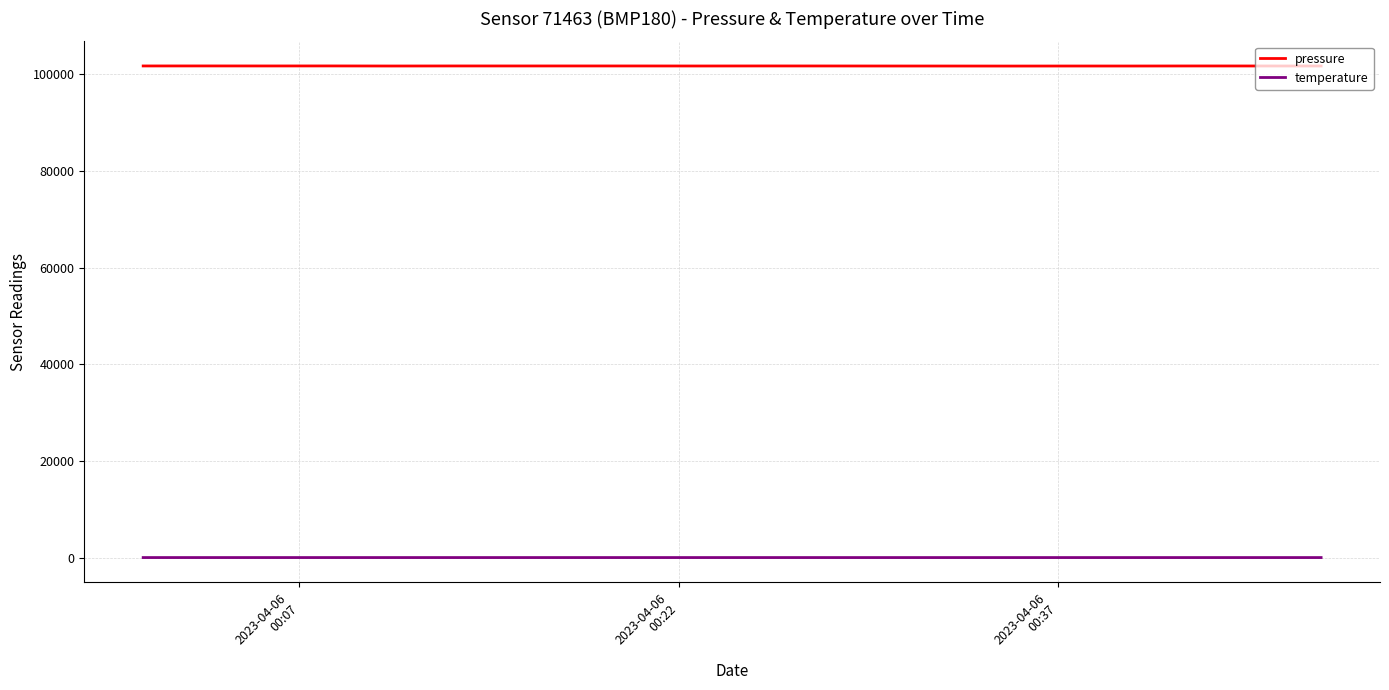

Which series has the widest spread of values?

pressure